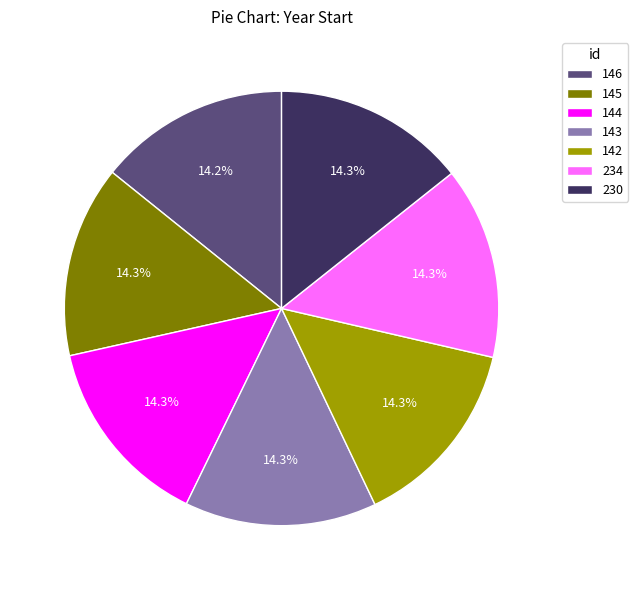

Count the number of slices in the pie.

7